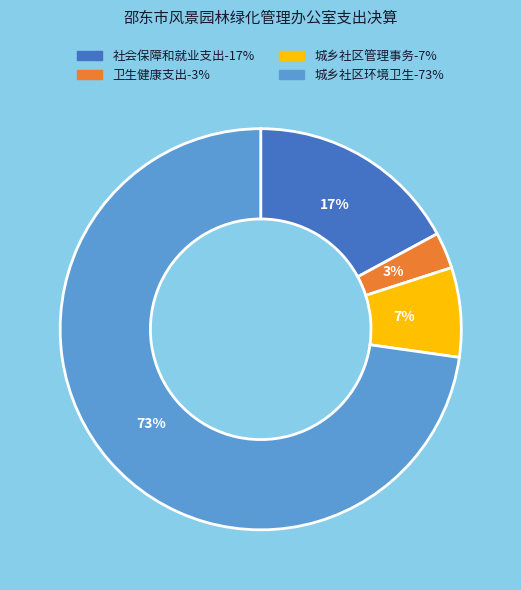

What is the majority slice?

城乡社区环境卫生